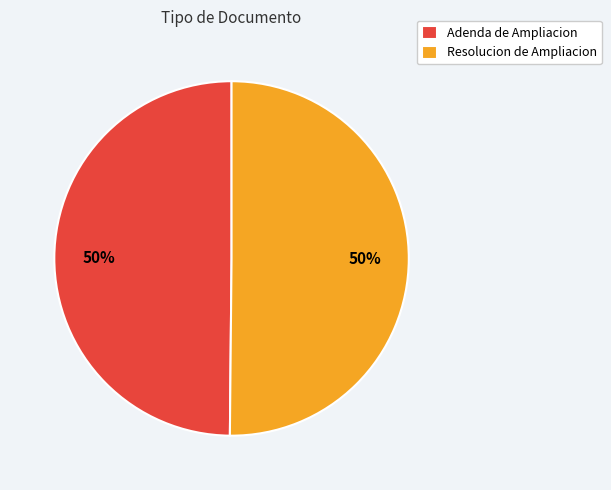

What is the ratio of the value at Resolucion de Ampliacion to the value at Adenda de Ampliacion?

1.0